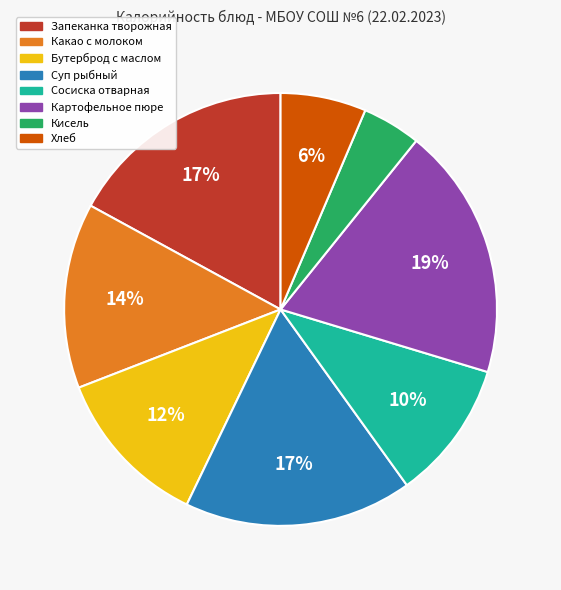

The Какао с молоком slice represents 14% of the pie. True or false?

True